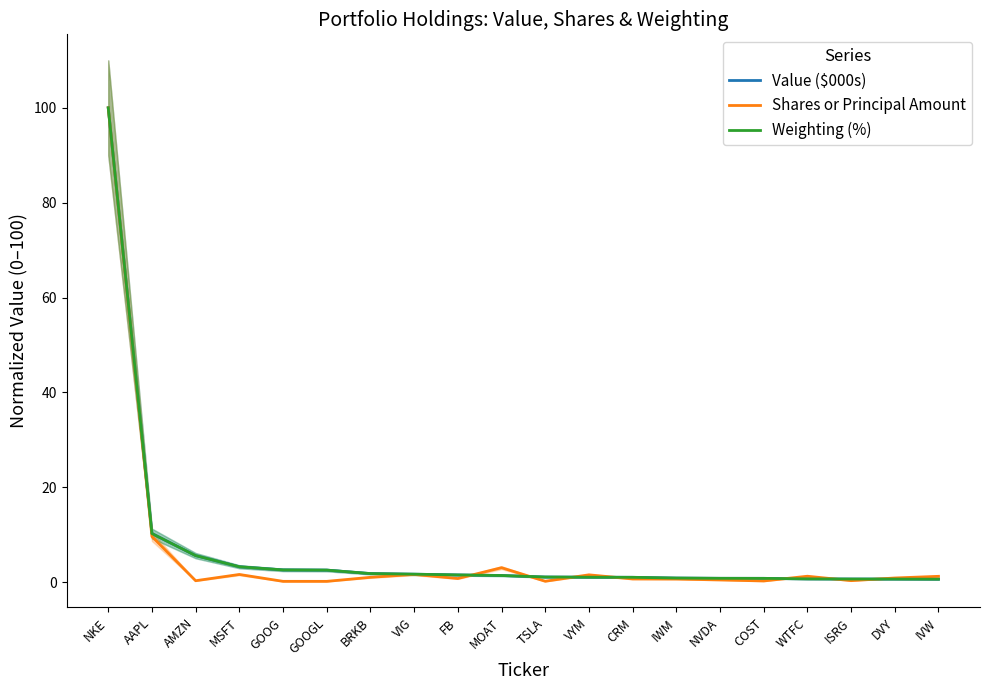

At which category does Shares or Principal Amount reach its first local valley?

AMZN